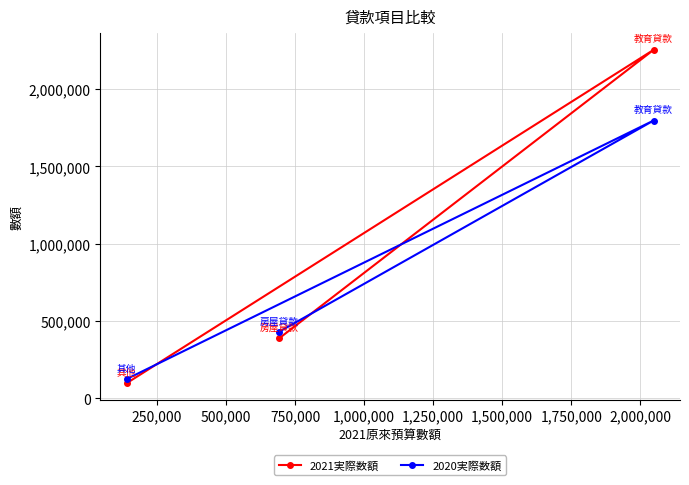

List the series in order of their peak value, highest first.

2021実際数額, 2020実際数額